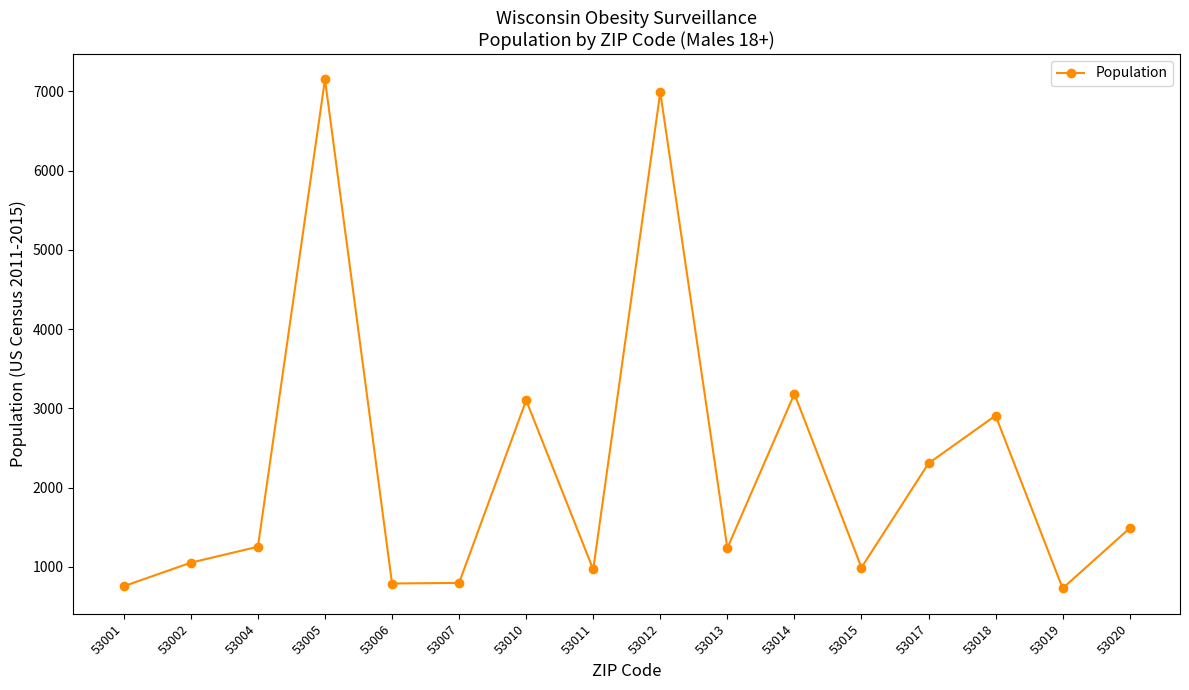

Which has a higher value, 53013 or 53019?

53013